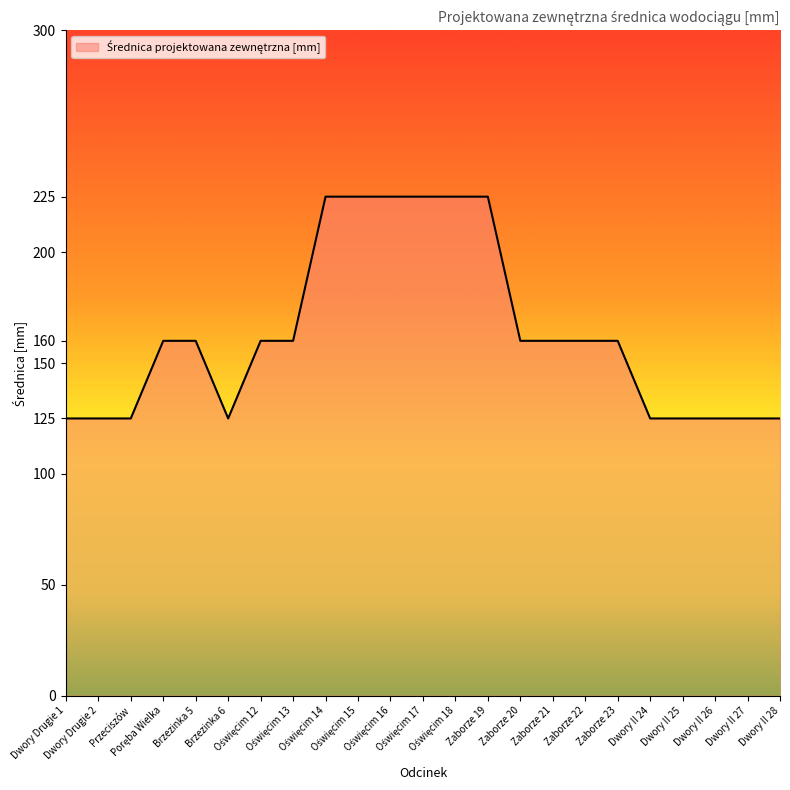

What is the maximum value shown in the chart?

225